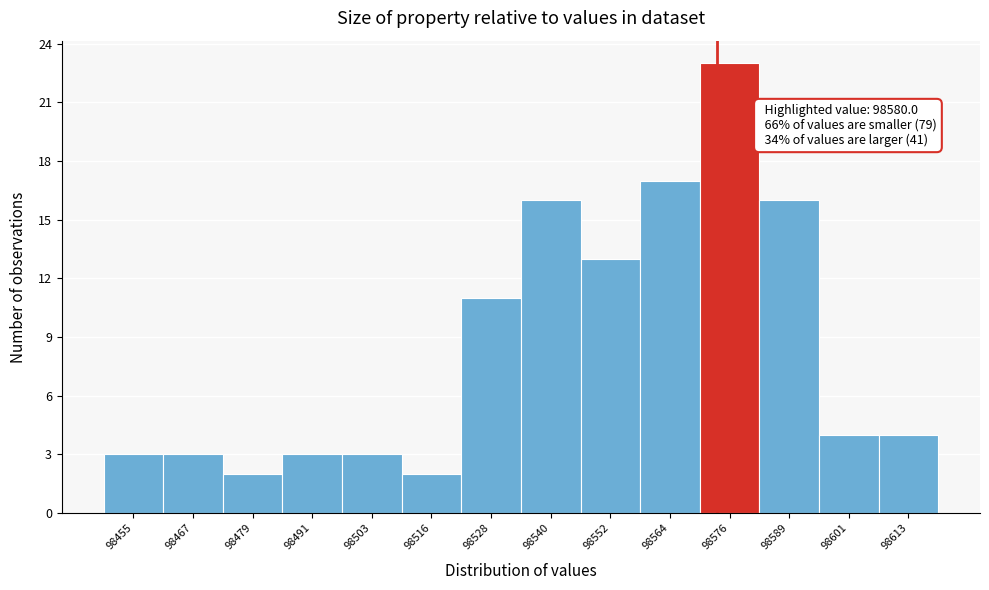

Reading left to right, what are all the values shown in this chart?

3	3	2	3	3	2	11	16	13	17	23	16	4	4